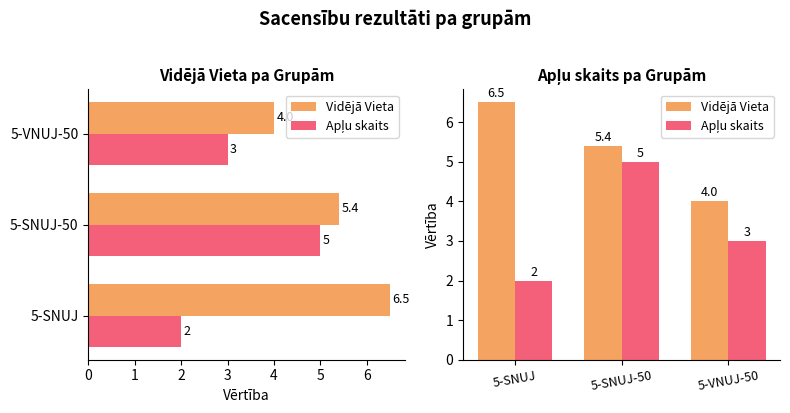

Is it true that Vidējā Vieta equals 6.5 at 5-SNUJ?

True